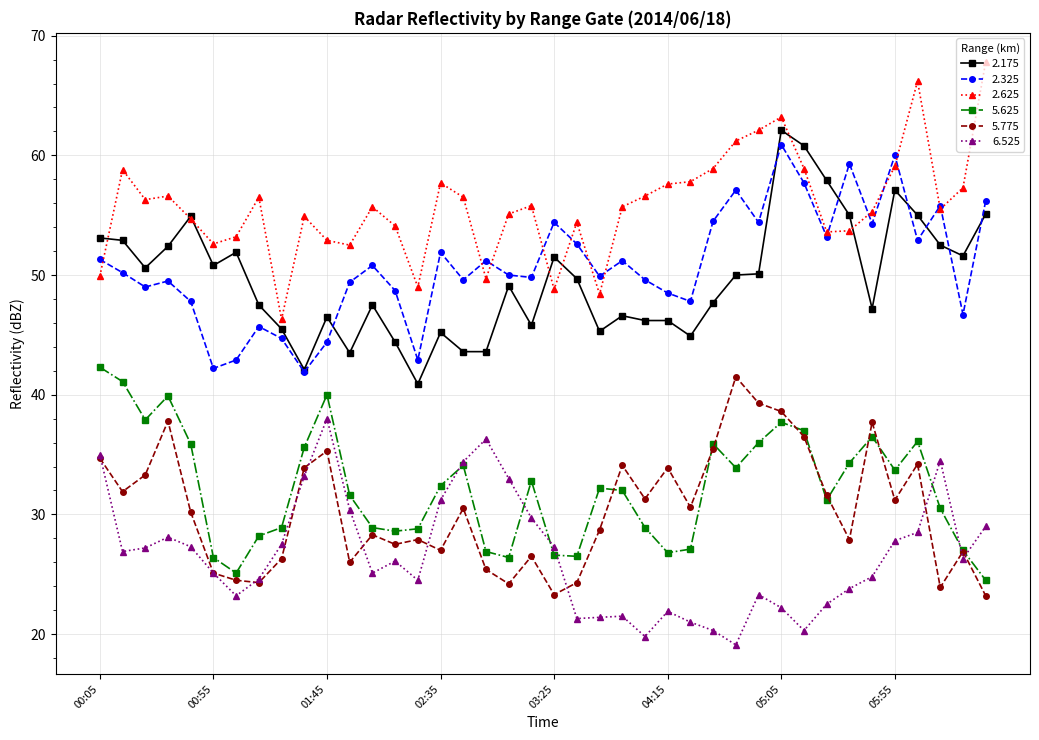

Which series has the largest total across all categories?

2.625